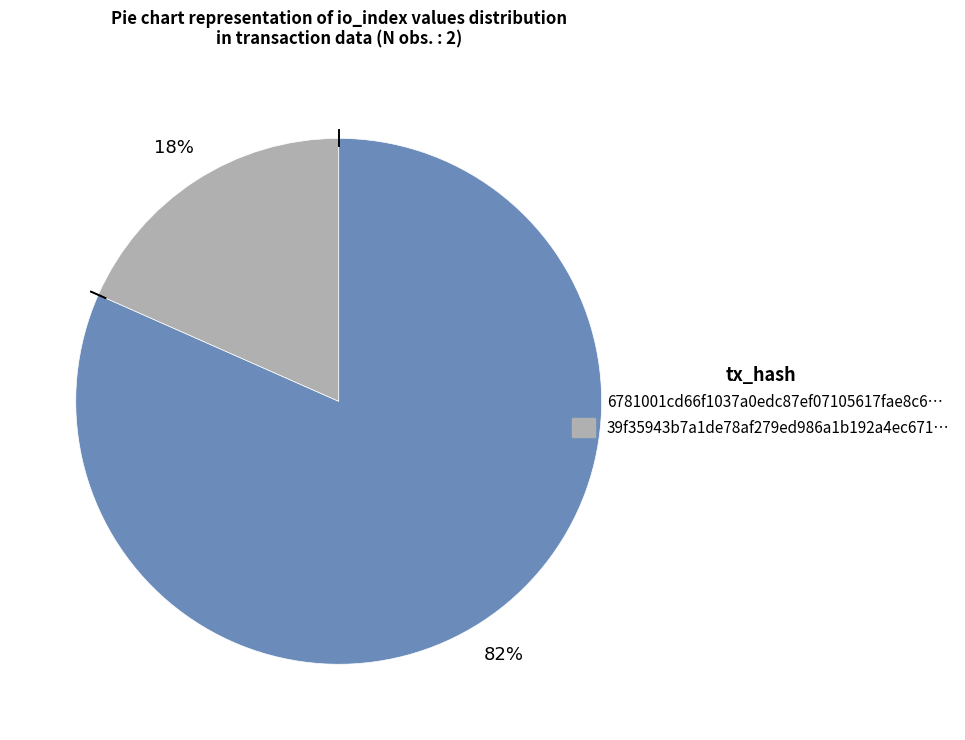

Does any single category account for the majority?

Yes